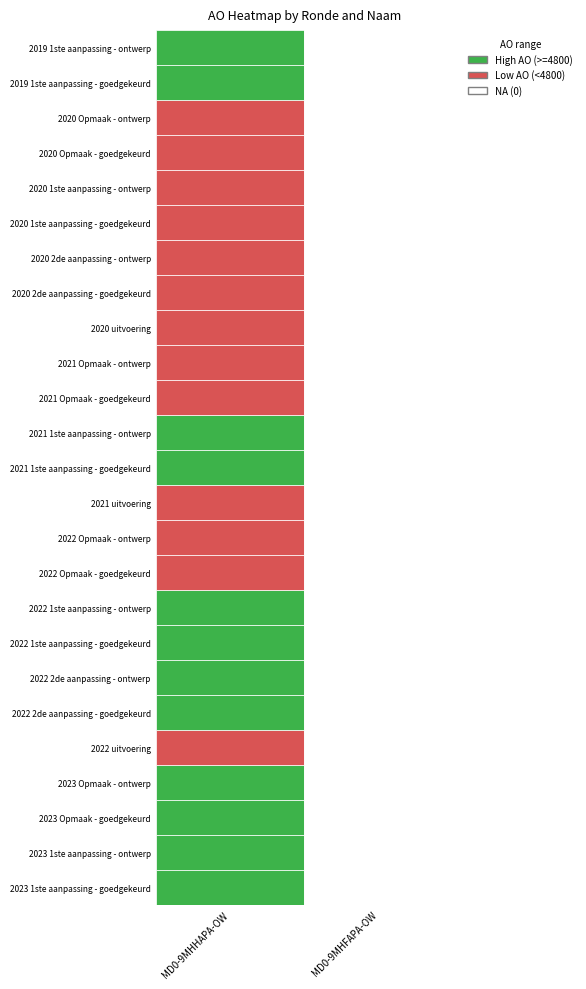

Reading left to right, transcribe all the data shown in this chart.

MD0-9MHHAPA-OW: 2023 1ste aanpassing - goedgekeurd=5562	2023 1ste aanpassing - ontwerp=5562	2023 Opmaak - goedgekeurd=5562	2023 Opmaak - ontwerp=5562	2022 uitvoering=4526	2022 2de aanpassing - goedgekeurd=5027	2022 2de aanpassing - ontwerp=5027	2022 1ste aanpassing - goedgekeurd=5027	2022 1ste aanpassing - ontwerp=5027	2022 Opmaak - goedgekeurd=4594	2022 Opmaak - ontwerp=4594	2021 uitvoering=3697	2021 1ste aanpassing - goedgekeurd=4938	2021 1ste aanpassing - ontwerp=4938	2021 Opmaak - goedgekeurd=4625	2021 Opmaak - ontwerp=4625	2020 uitvoering=4508	2020 2de aanpassing - goedgekeurd=4507	2020 2de aanpassing - ontwerp=4507	2020 1ste aanpassing - goedgekeurd=4507	2020 1ste aanpassing - ontwerp=4507	2020 Opmaak - goedgekeurd=1334	2020 Opmaak - ontwerp=1334	2019 1ste aanpassing - goedgekeurd=5647	2019 1ste aanpassing - ontwerp=5647
MD0-9MHFAPA-OW: 2023 1ste aanpassing - goedgekeurd=0	2023 1ste aanpassing - ontwerp=0	2023 Opmaak - goedgekeurd=0	2023 Opmaak - ontwerp=0	2022 uitvoering=0	2022 2de aanpassing - goedgekeurd=0	2022 2de aanpassing - ontwerp=0	2022 1ste aanpassing - goedgekeurd=0	2022 1ste aanpassing - ontwerp=0	2022 Opmaak - goedgekeurd=0	2022 Opmaak - ontwerp=0	2021 uitvoering=0	2021 1ste aanpassing - goedgekeurd=0	2021 1ste aanpassing - ontwerp=0	2021 Opmaak - goedgekeurd=0	2021 Opmaak - ontwerp=0	2020 uitvoering=0	2020 2de aanpassing - goedgekeurd=0	2020 2de aanpassing - ontwerp=0	2020 1ste aanpassing - goedgekeurd=0	2020 1ste aanpassing - ontwerp=0	2020 Opmaak - goedgekeurd=0	2020 Opmaak - ontwerp=0	2019 1ste aanpassing - goedgekeurd=0	2019 1ste aanpassing - ontwerp=0